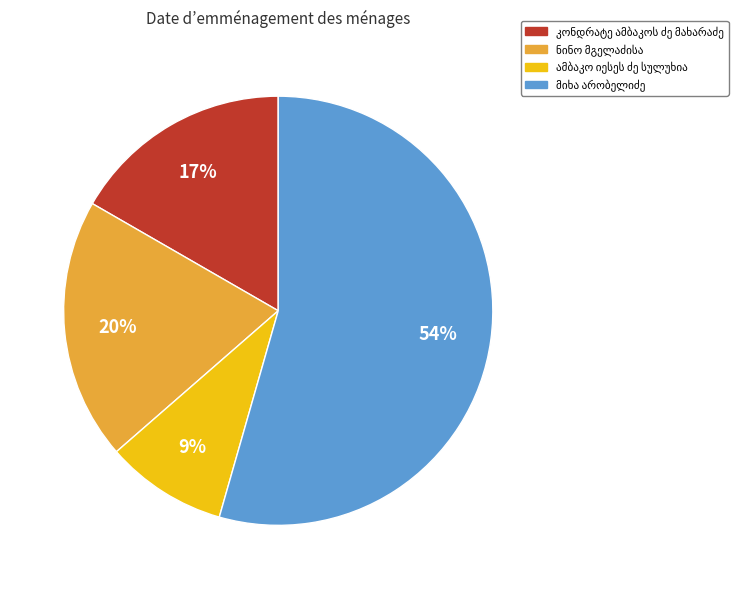

To the nearest percent, what is the average slice percentage?

25%